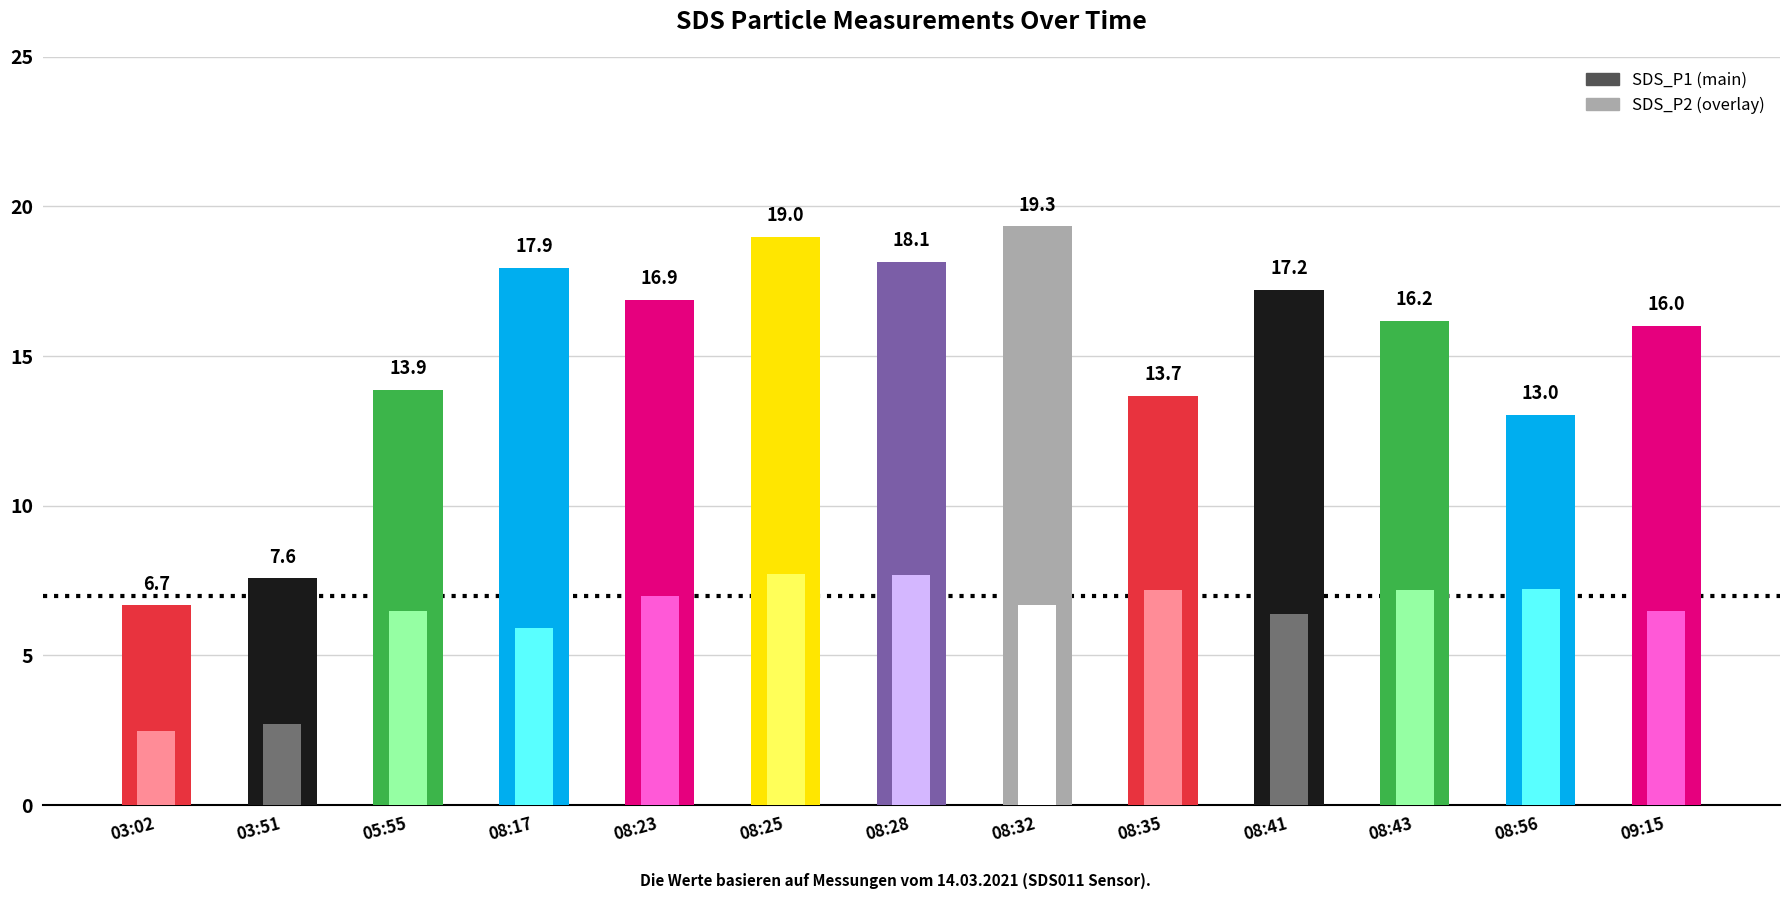

What is the label of the 7th bar from the right?

08:28